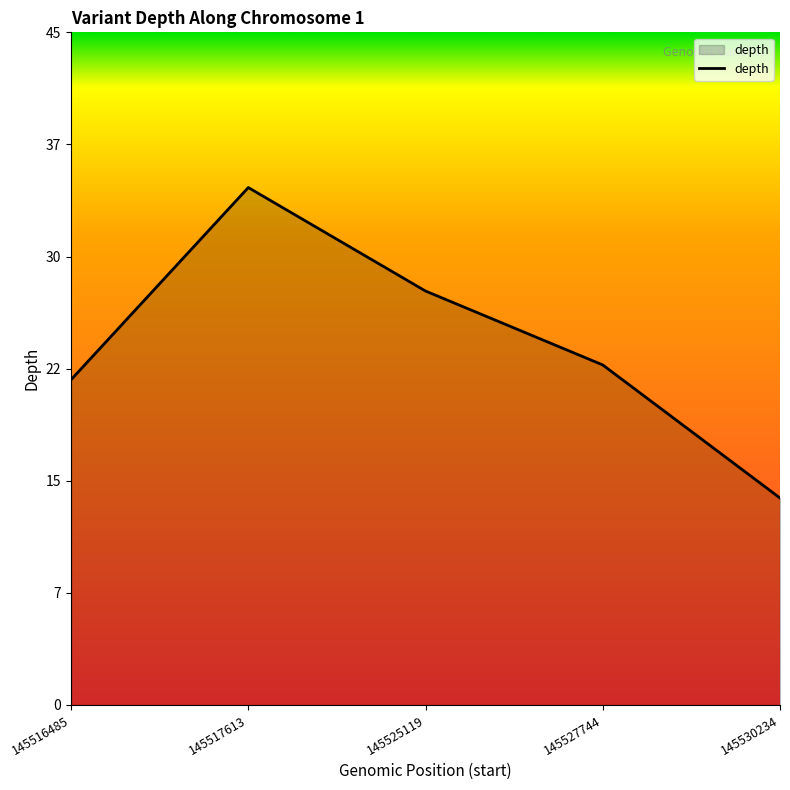

Is this an area chart (filled region under the line)?

Yes